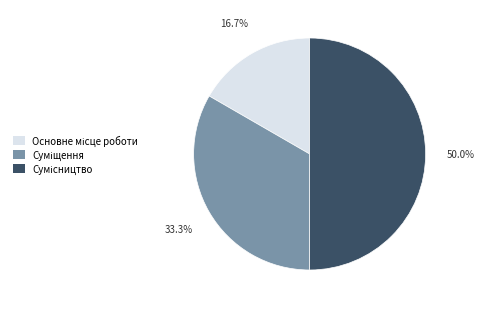

Do Суміщення and Сумісництво together represent more than half of the pie?

Yes